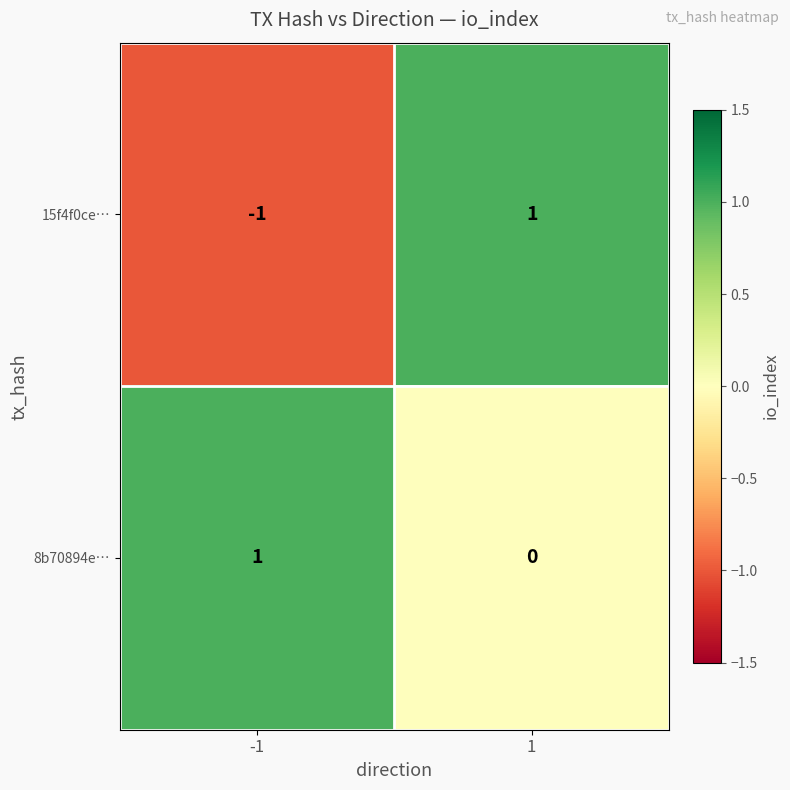

Rank the series by their average value, from lowest to highest.

15f4f0ce…, 8b70894e…